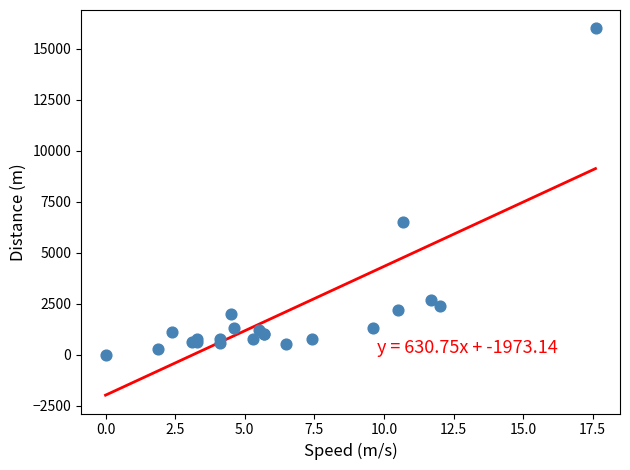

What Y value in the scatter plot is closest to 8000?

6500